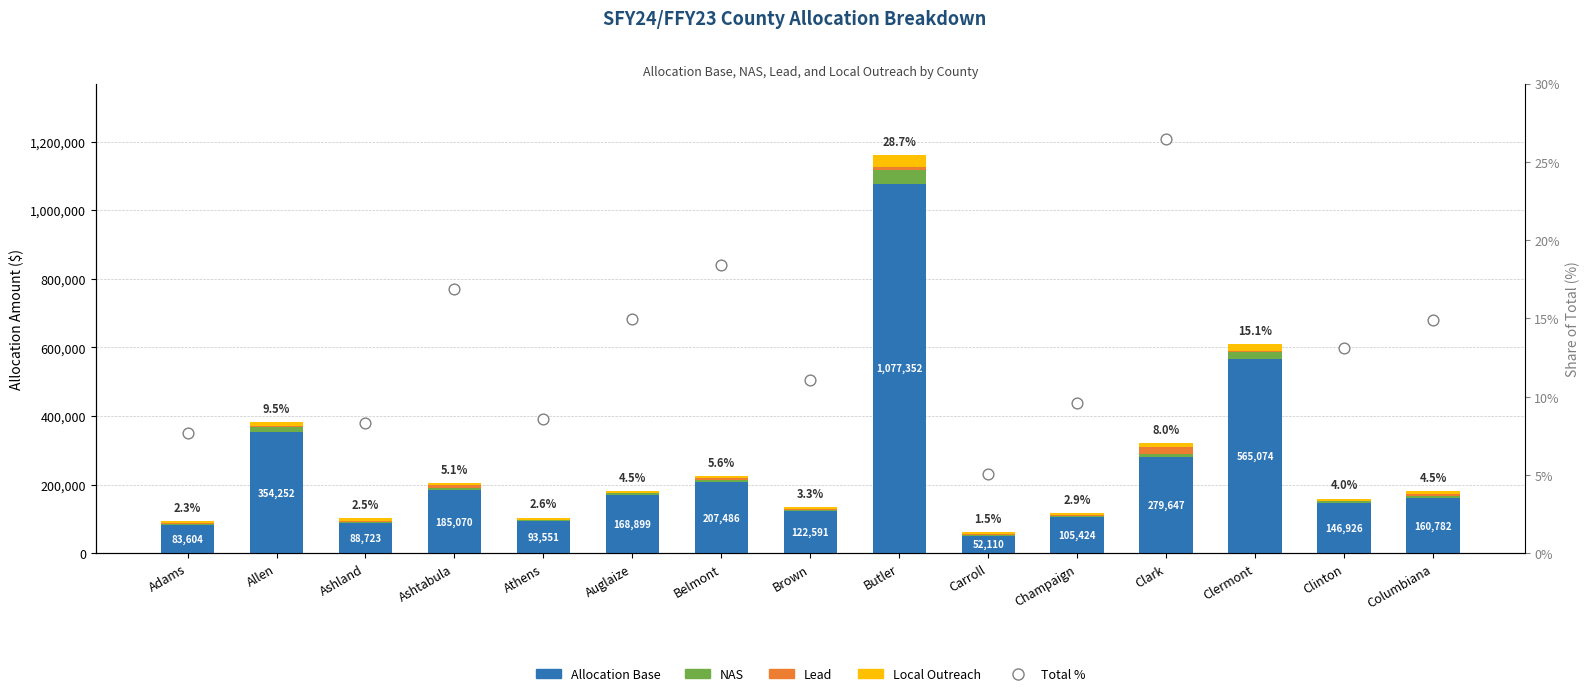

What are all the series names shown in the legend?

Allocation Base, NAS, Lead, Local Outreach, Total %